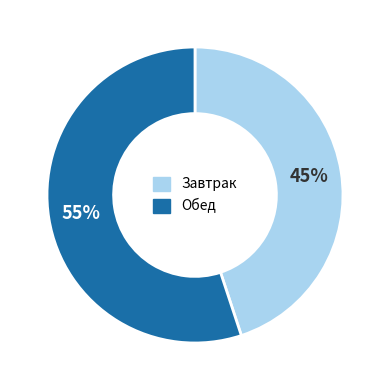

To the nearest percent, what is the average slice percentage?

50%